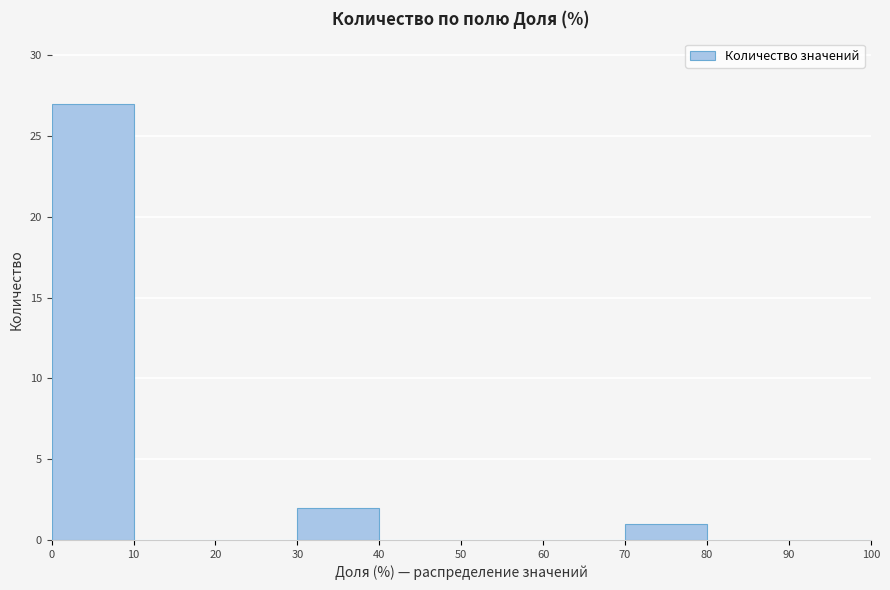

What is the height of the bar covering 0 to 10 on the x-axis? The values are not printed on the chart, so give them approximately, as read against the axis.

27